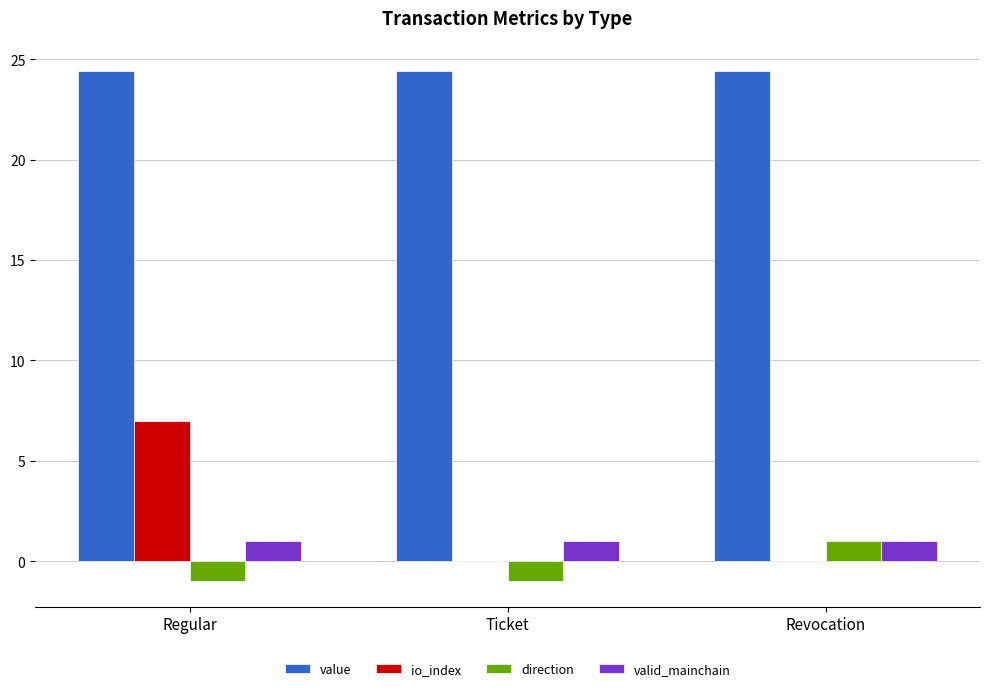

Reading right to left, extract all data points from this chart.

value: Revocation=24.4	Ticket=24.4	Regular=24.4
io_index: Revocation=0.0	Ticket=0.0	Regular=7.0
direction: Revocation=1.0	Ticket=-1.0	Regular=-1.0
valid_mainchain: Revocation=1.0	Ticket=1.0	Regular=1.0